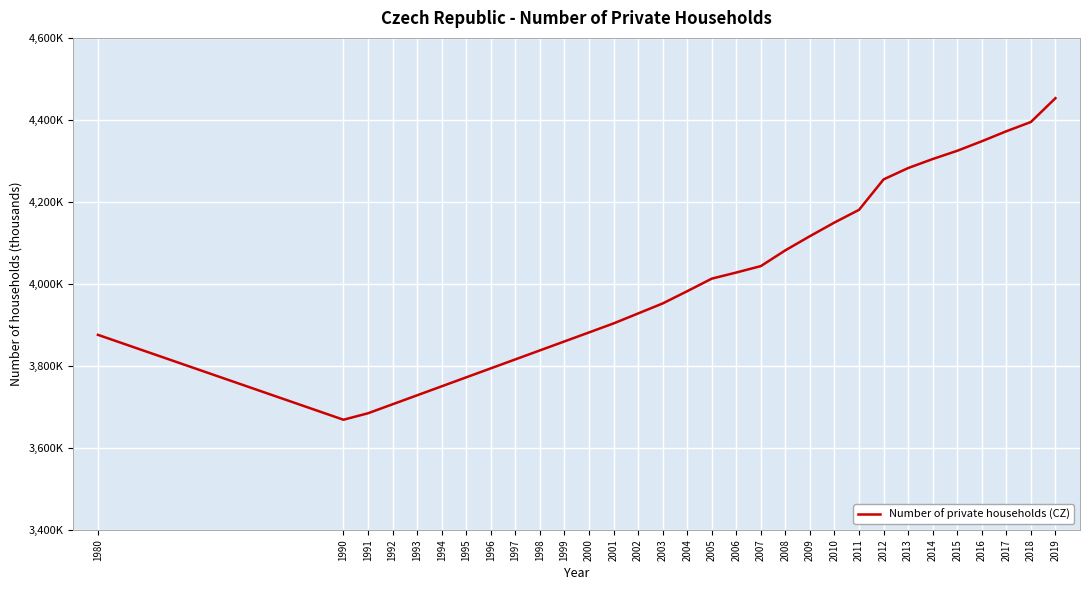

Does the chart display data point markers on the line(s)?

No